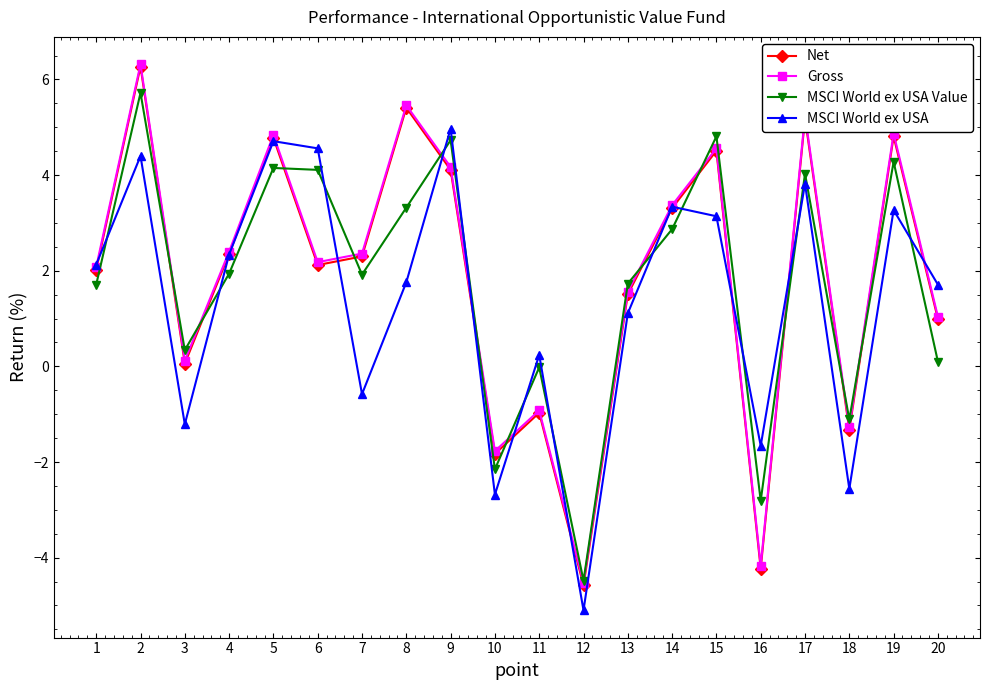

How many interior local peaks does the Net series have?

7